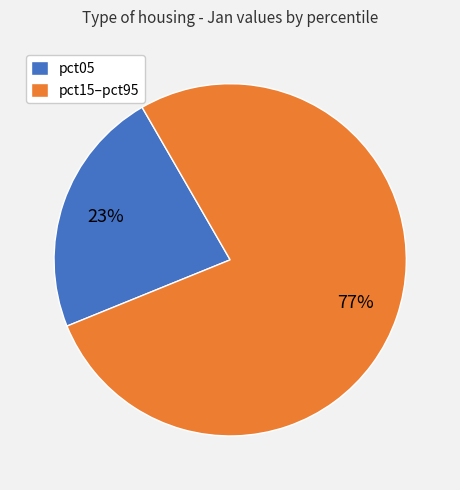

Count the number of slices in the pie.

2